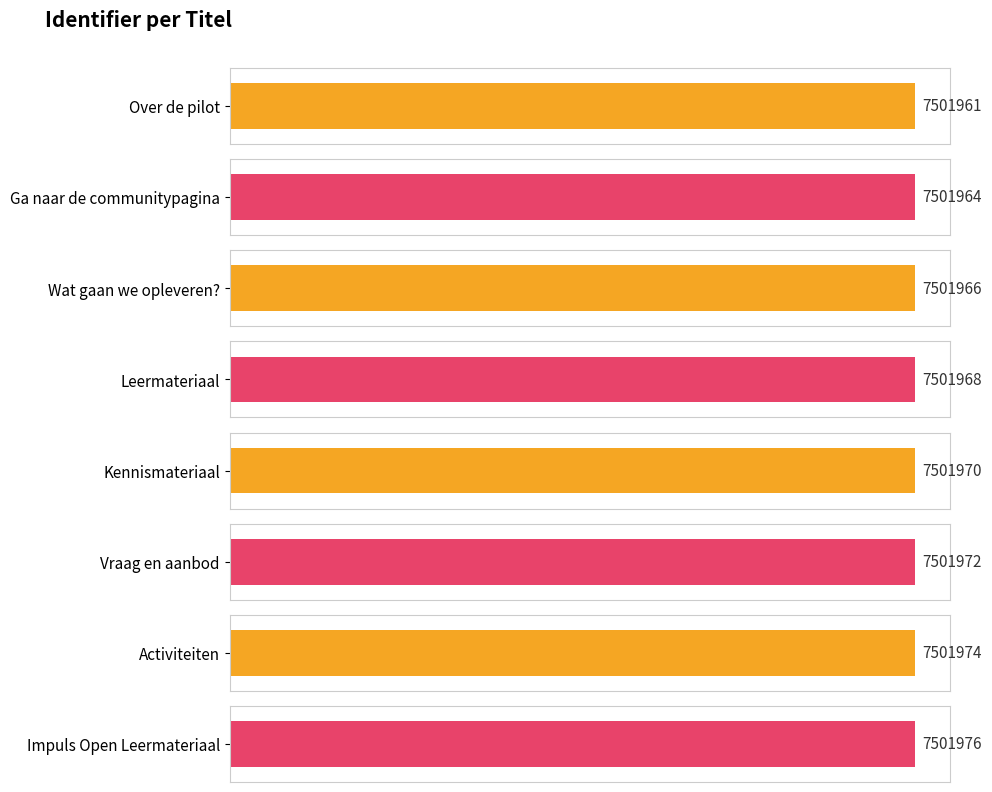

What is the difference between the values at Vraag en aanbod and Ga naar de communitypagina?

8